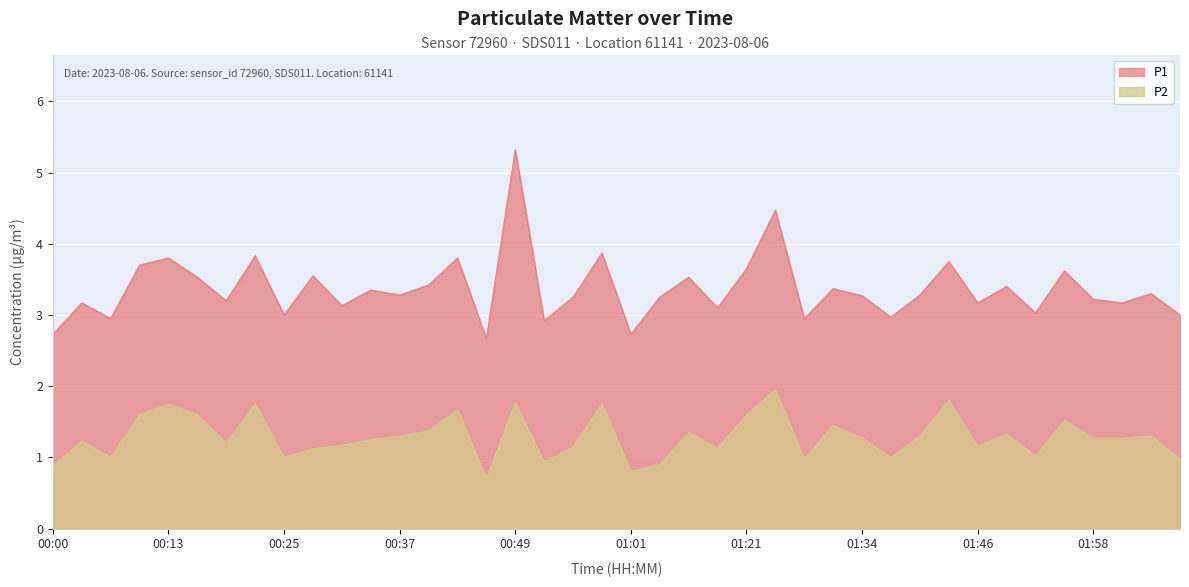

The value of P2 at 01:49 is 1.3. True or false?

True